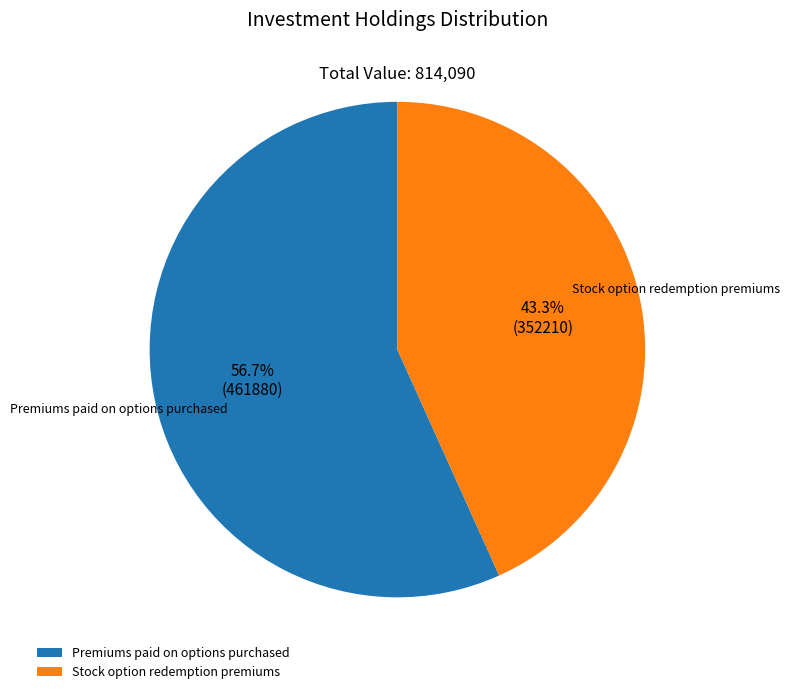

Is it true that Stock option redemption premiums is 43% of the pie?

True